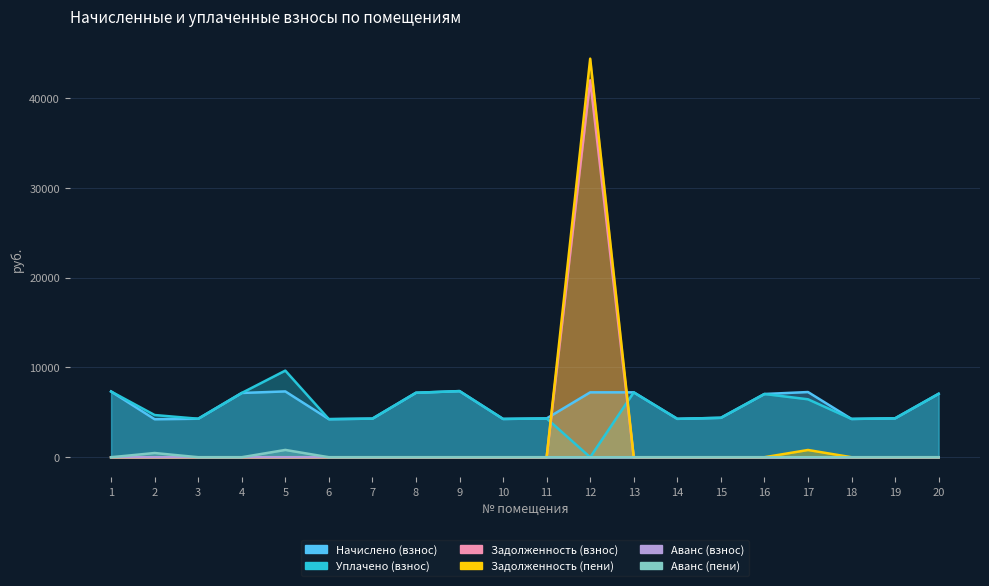

Which series has the largest total across all categories?

Начислено (взнос)